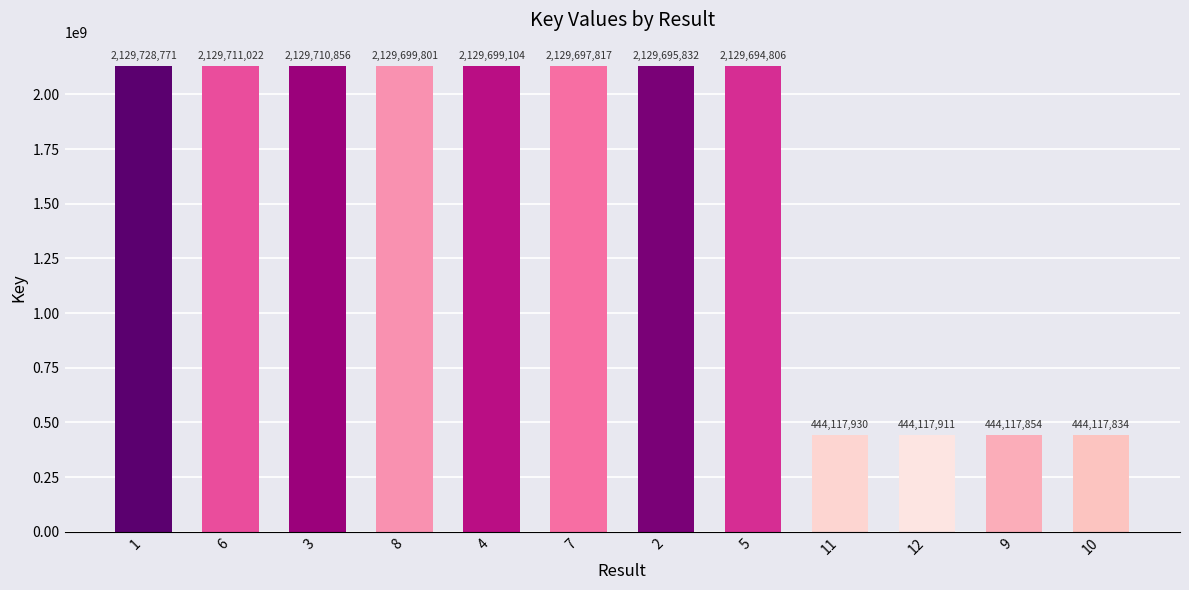

What position from the left is 9?

11